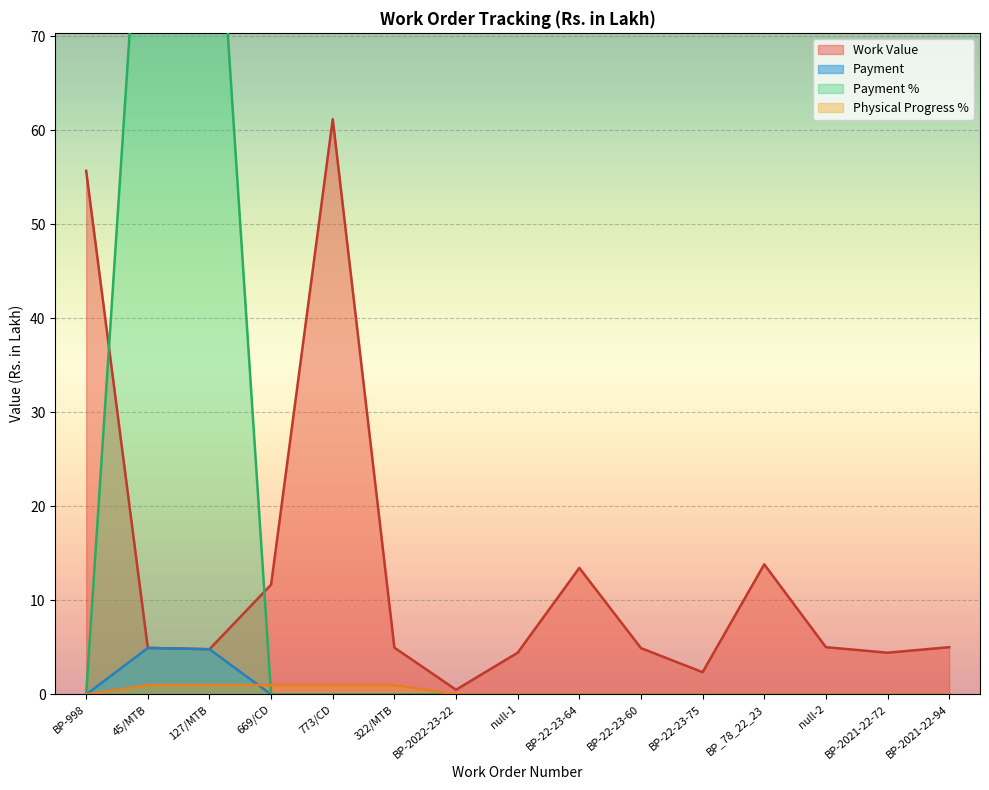

Which series has the widest spread of values?

Payment %